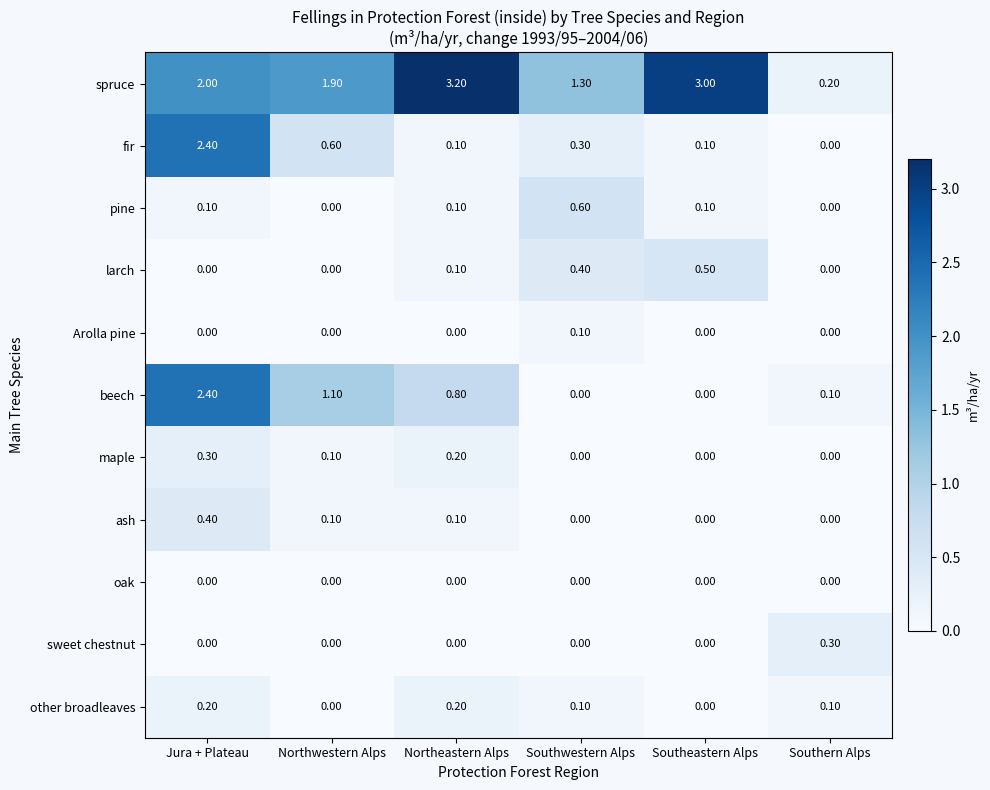

At how many categories does at least one series exceed 1?

5